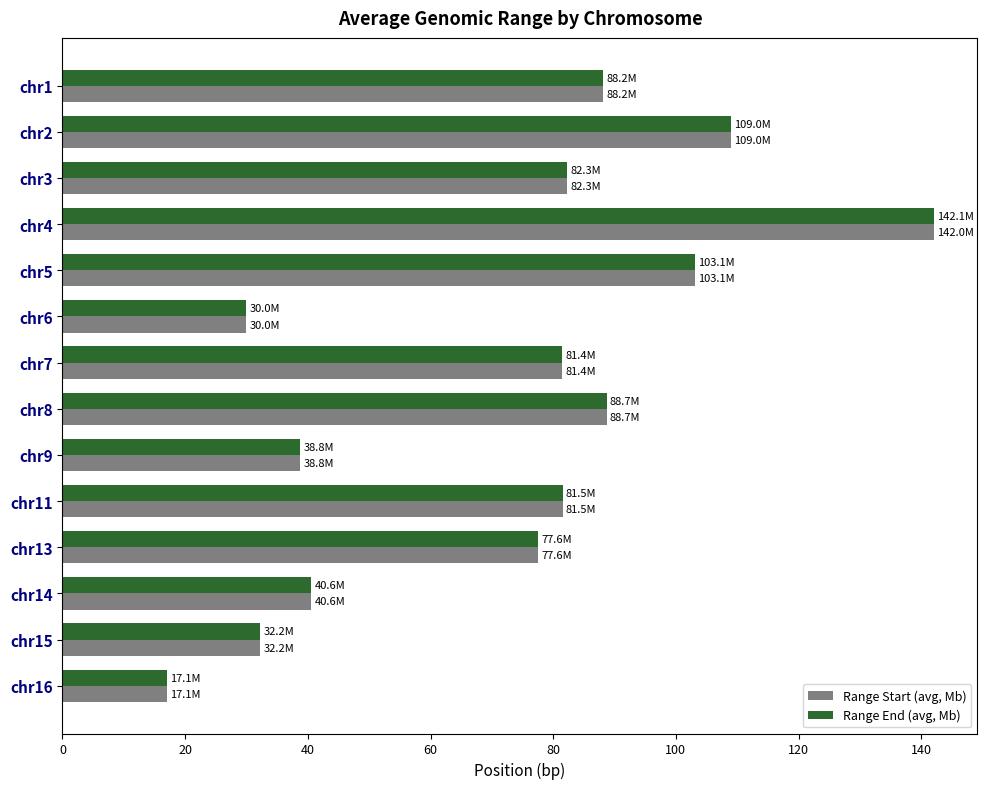

Rank the series by their average value, from lowest to highest.

Range Start (avg, Mb), Range End (avg, Mb)